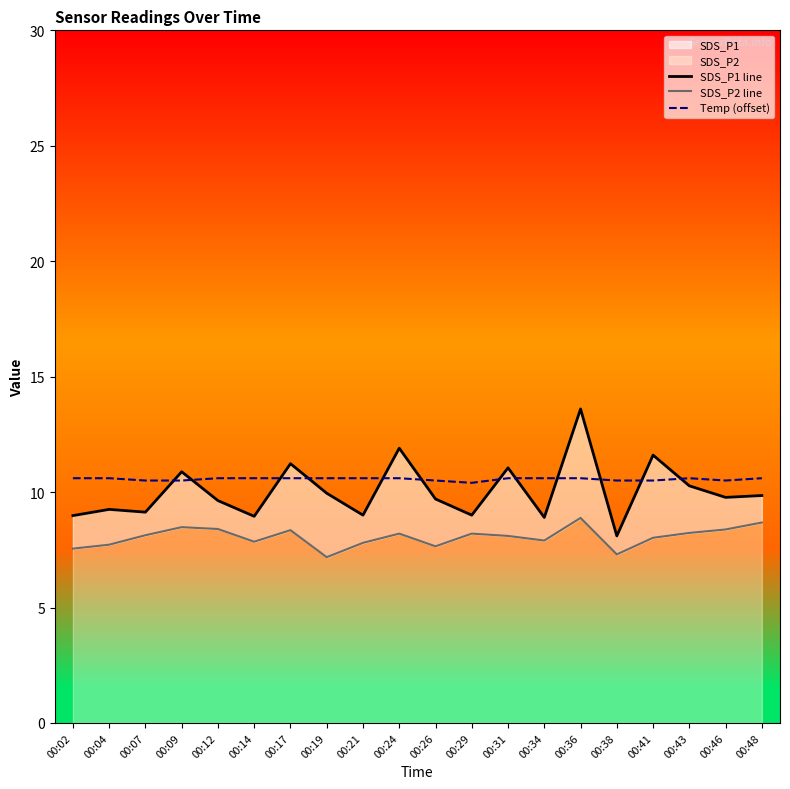

Rank the categories by SDS_P1 line value from highest to lowest.

00:36, 00:24, 00:41, 00:17, 00:31, 00:09, 00:43, 00:19, 00:48, 00:46, 00:26, 00:12, 00:04, 00:07, 00:21, 00:29, 00:02, 00:14, 00:34, 00:38